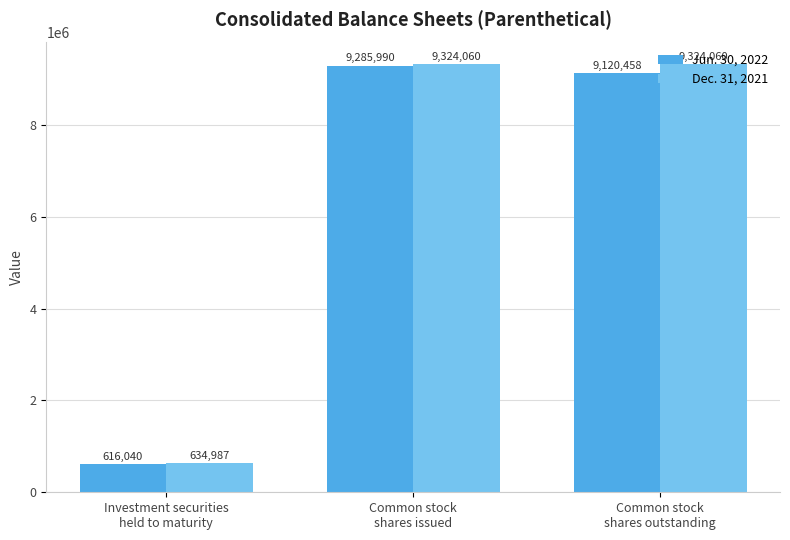

What is the spread (max minus min) of values at Common stock
shares issued?

38070